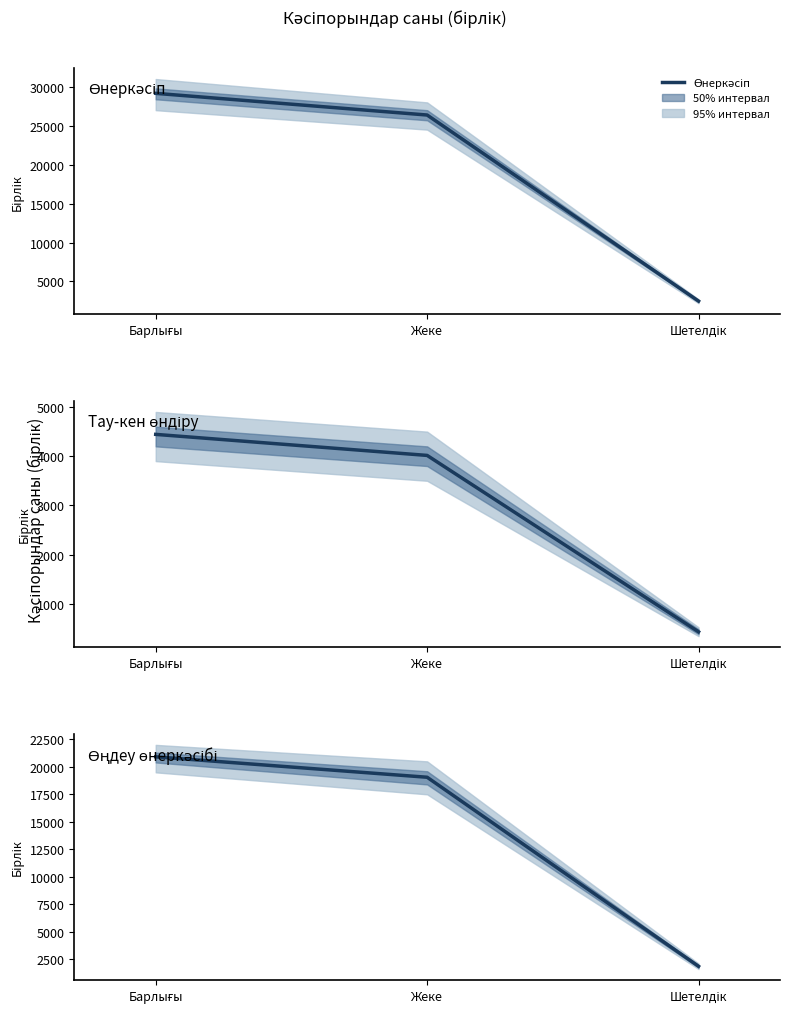

Which series has the largest total across all categories?

Өнеркәсіп